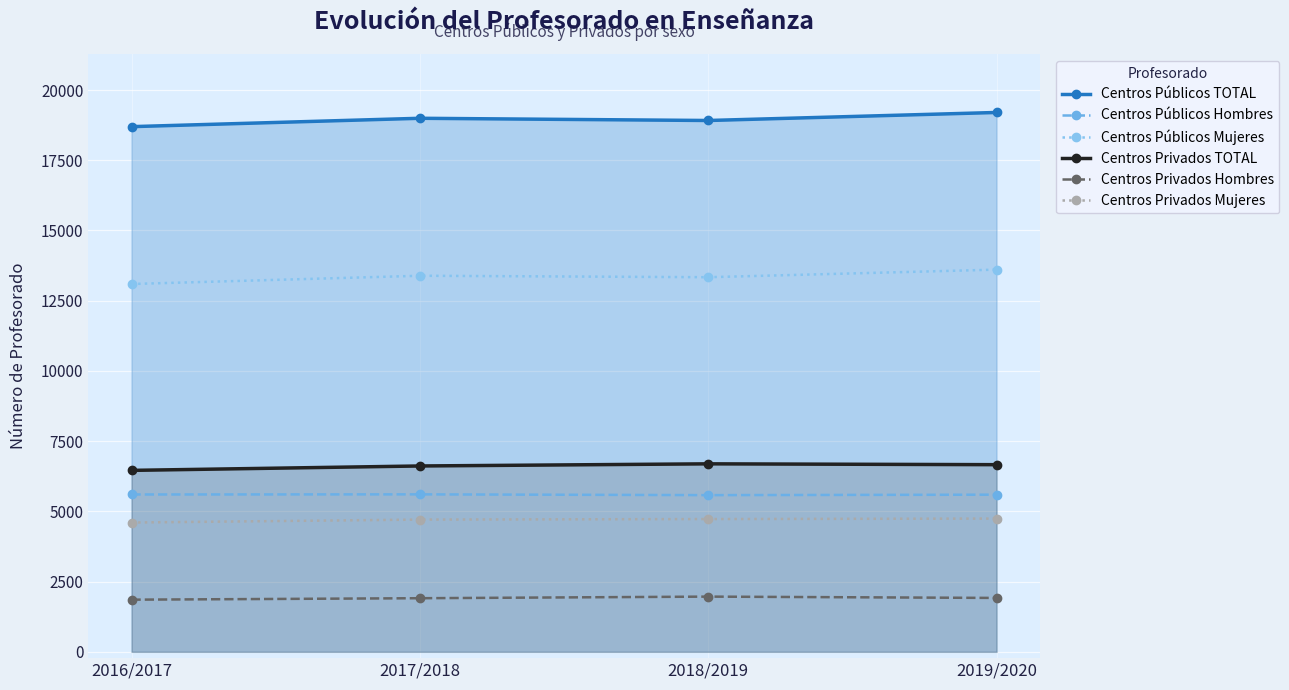

How many data points in Centros Públicos TOTAL are above 18995?

1